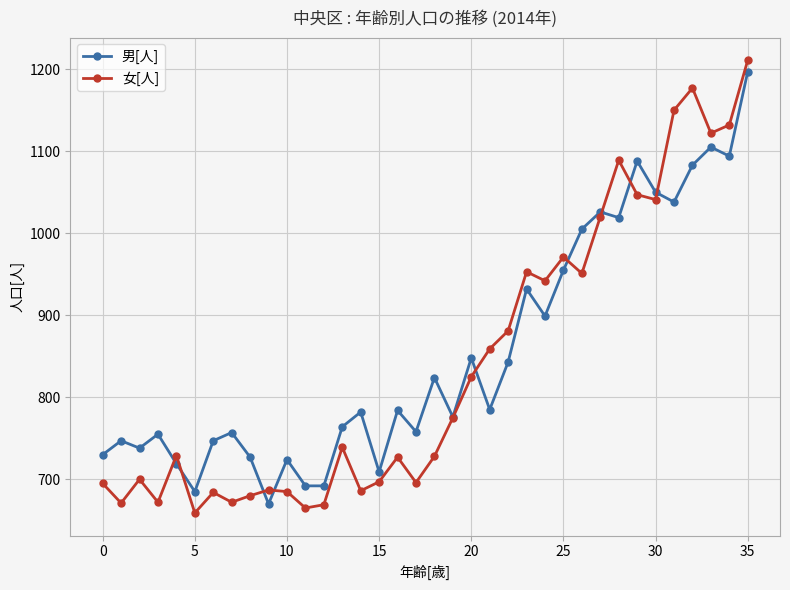

What is the value of the 男[人] point at the 11th from the left?

724